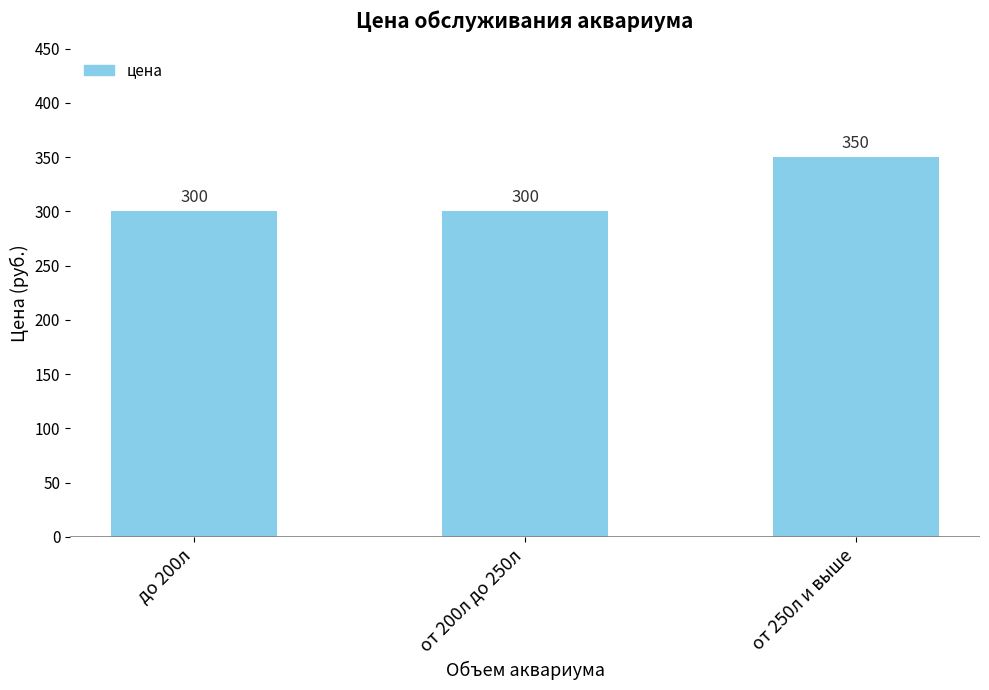

How many bars are there in total?

3